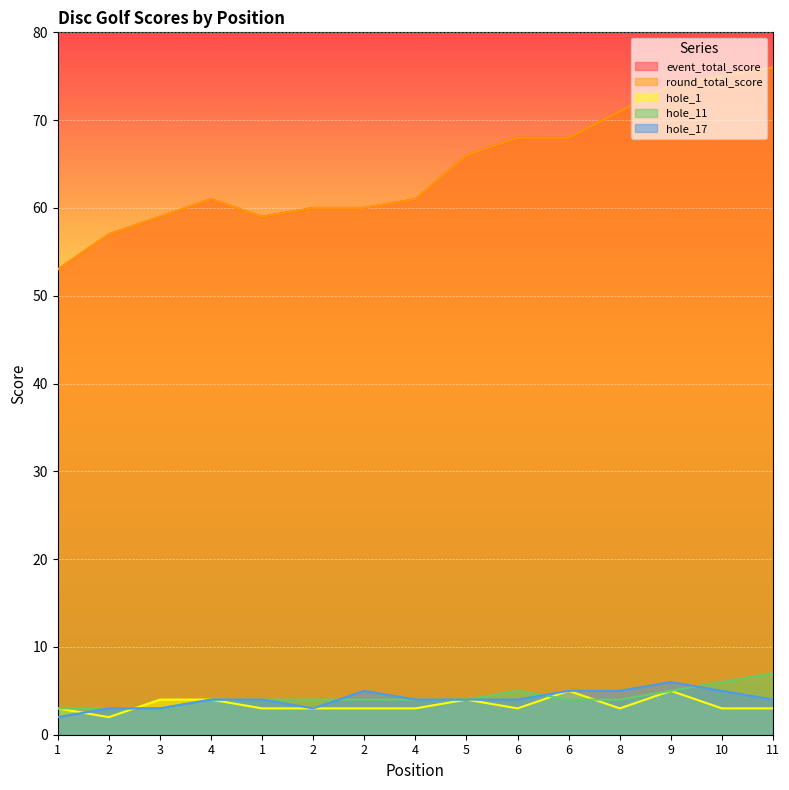

What is the label of the 6th point from the right?

6